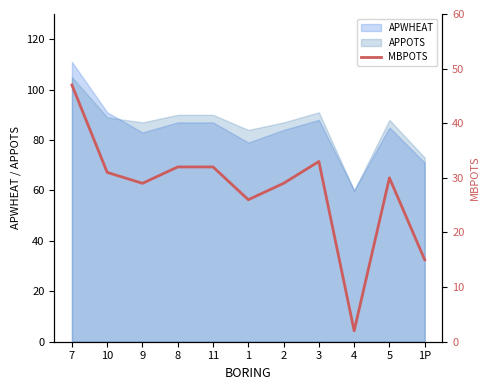

What is the change in value from 11 to 5?

-2